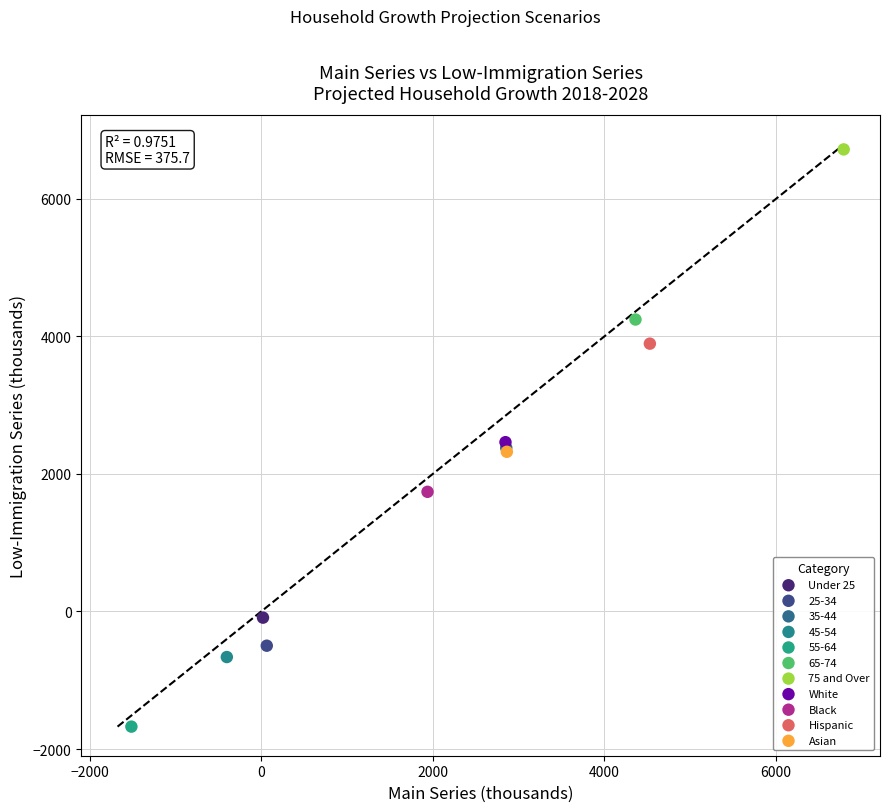

What are all the series names shown in the legend?

Under 25, 25-34, 35-44, 45-54, 55-64, 65-74, 75 and Over, White, Black, Hispanic, Asian